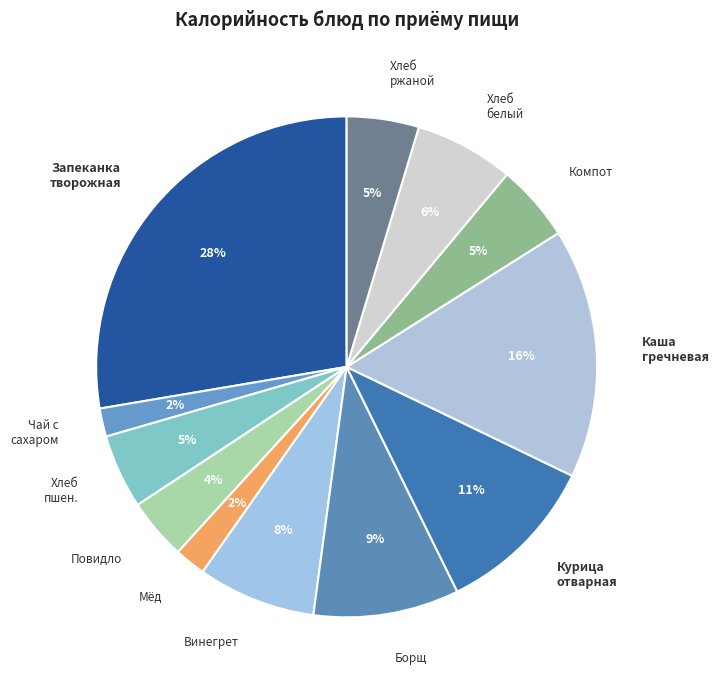

Which has a higher value, Борщ or Хлеб пшен.?

Борщ